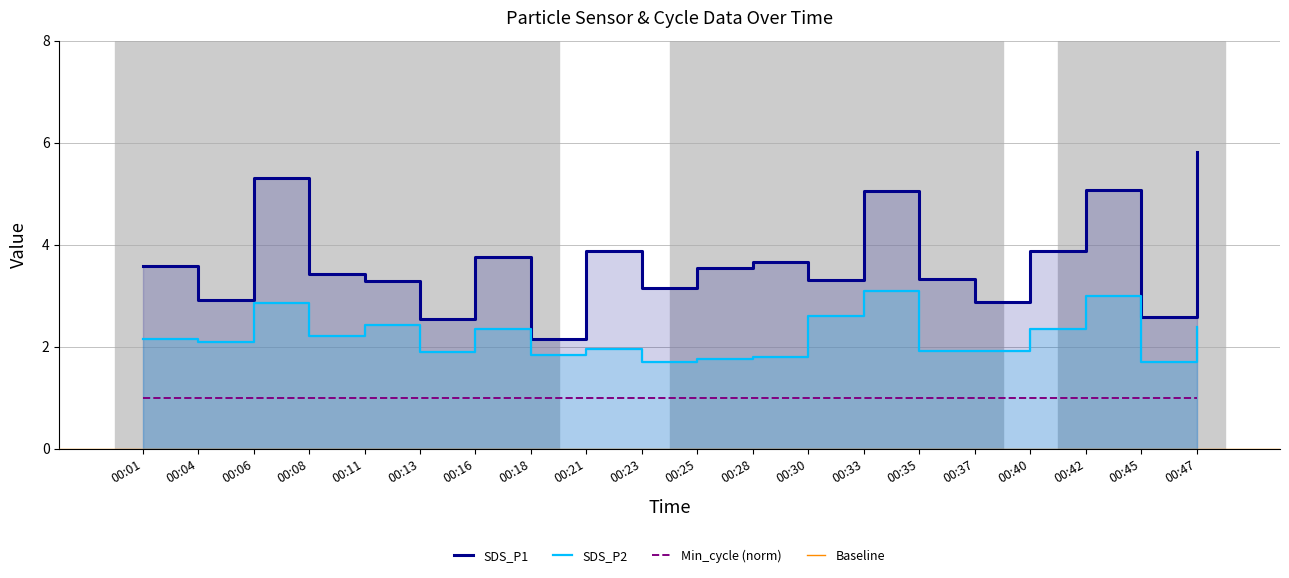

What is the lowest value of the SDS_P2 series?

1.7